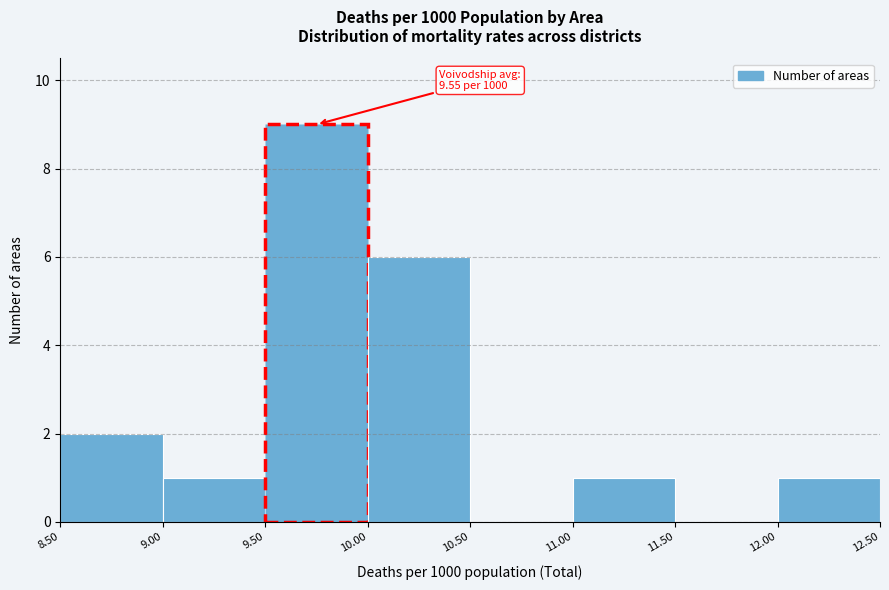

Which range on the x-axis has the tallest bar?

9.50 to 10.00